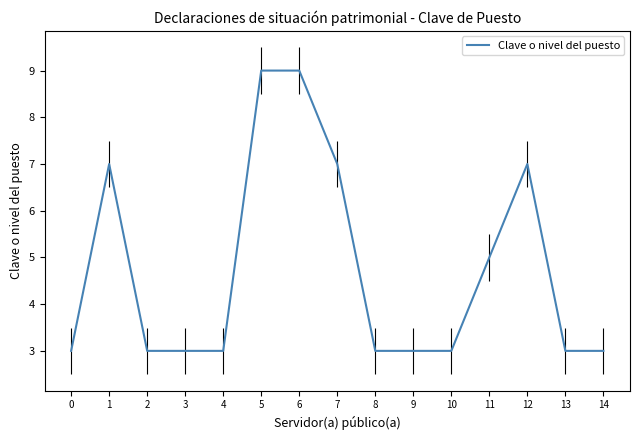

What value does the data have at 13?

3